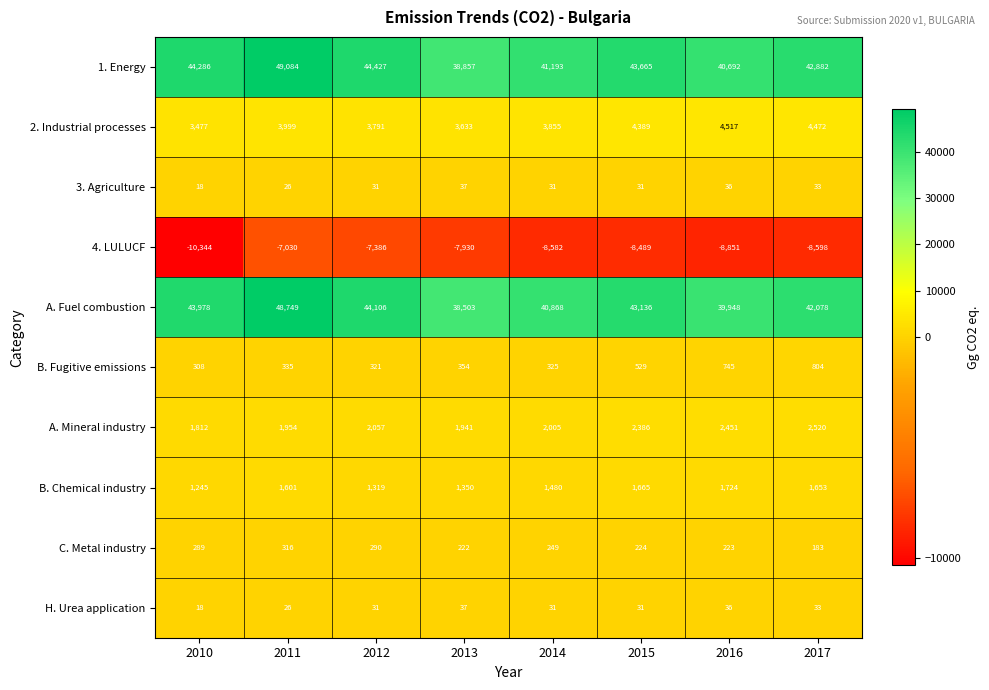

Is it true that C. Metal industry equals 193 at 2010?

False